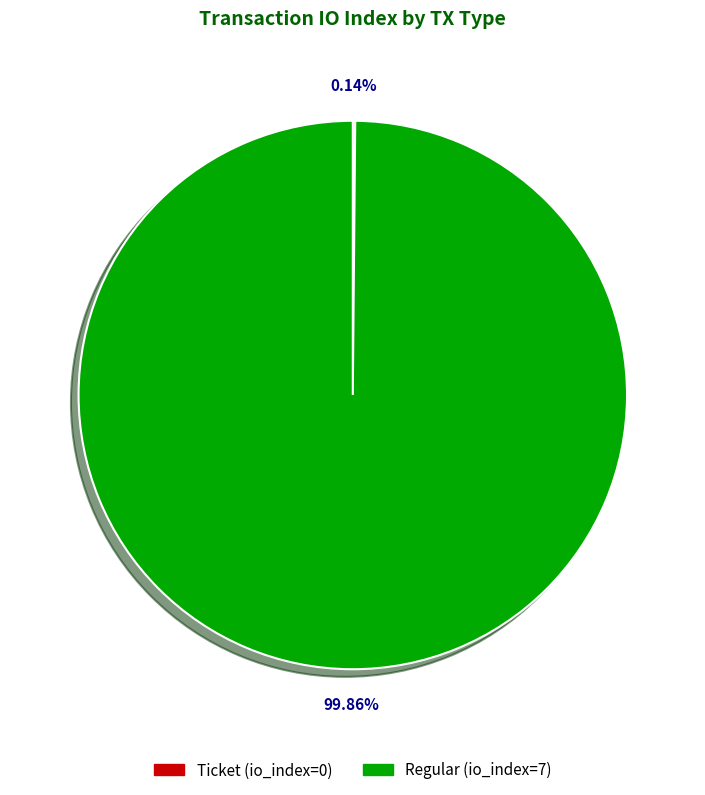

Which slice represents more than half of the pie?

Regular (io_index=7)